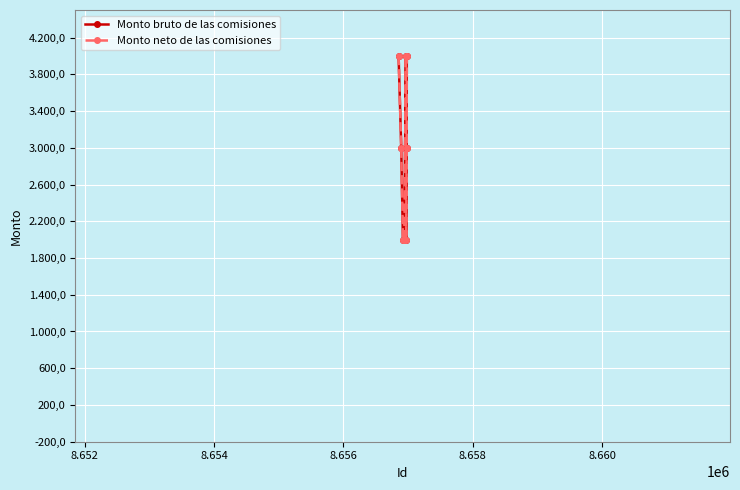

Does the chart have visible grid lines?

Yes